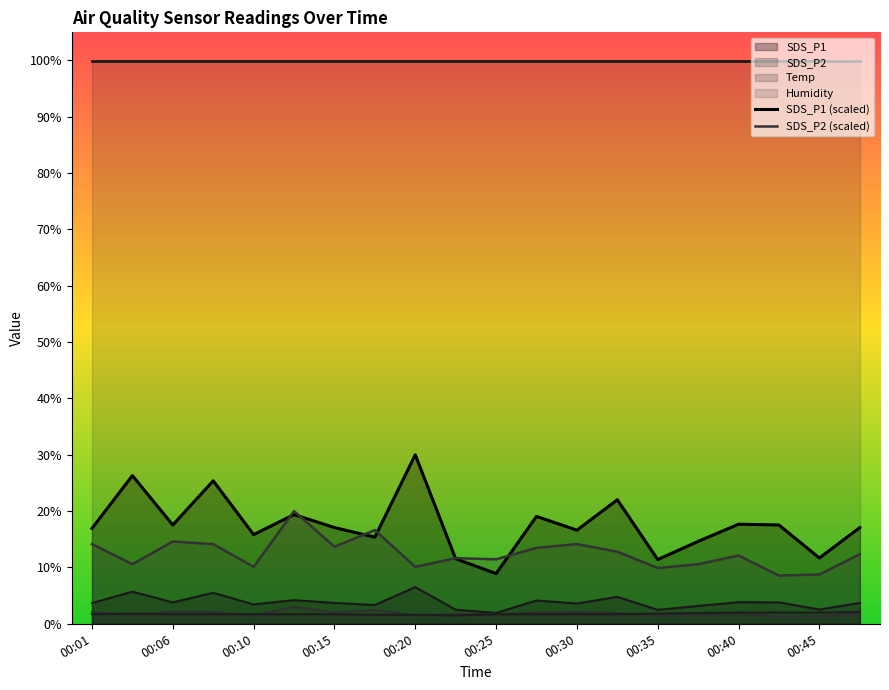

What is the highest value of the Temp series?

2.1